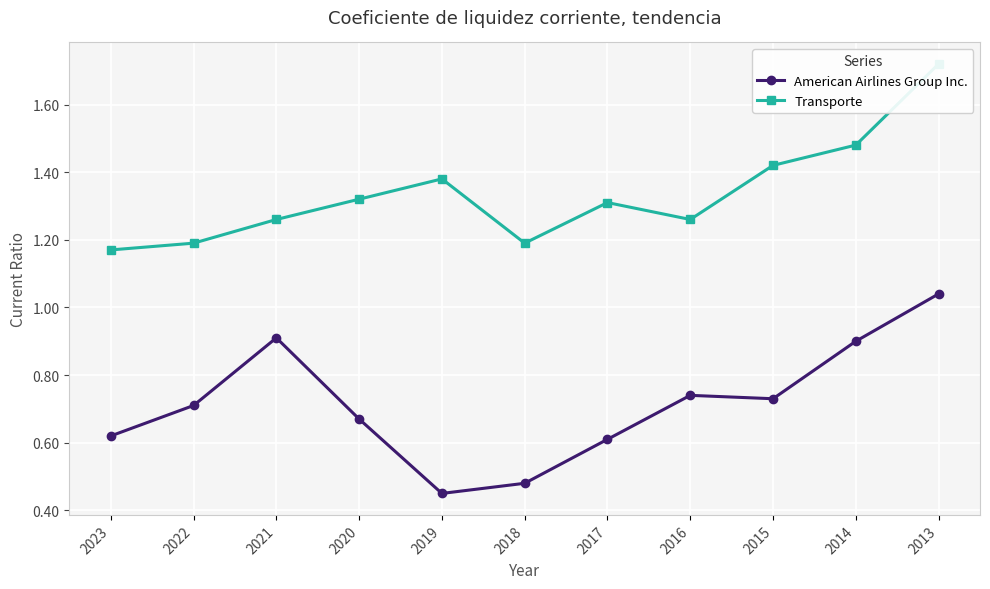

The American Airlines Group Inc. series shows 0.6 at 2017. True or false?

True